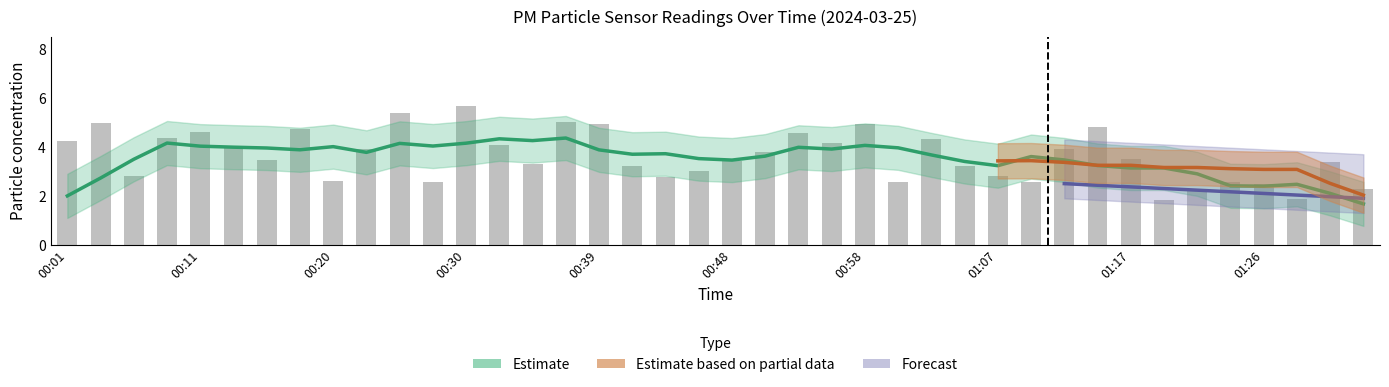

How many data points are less than 3?

13